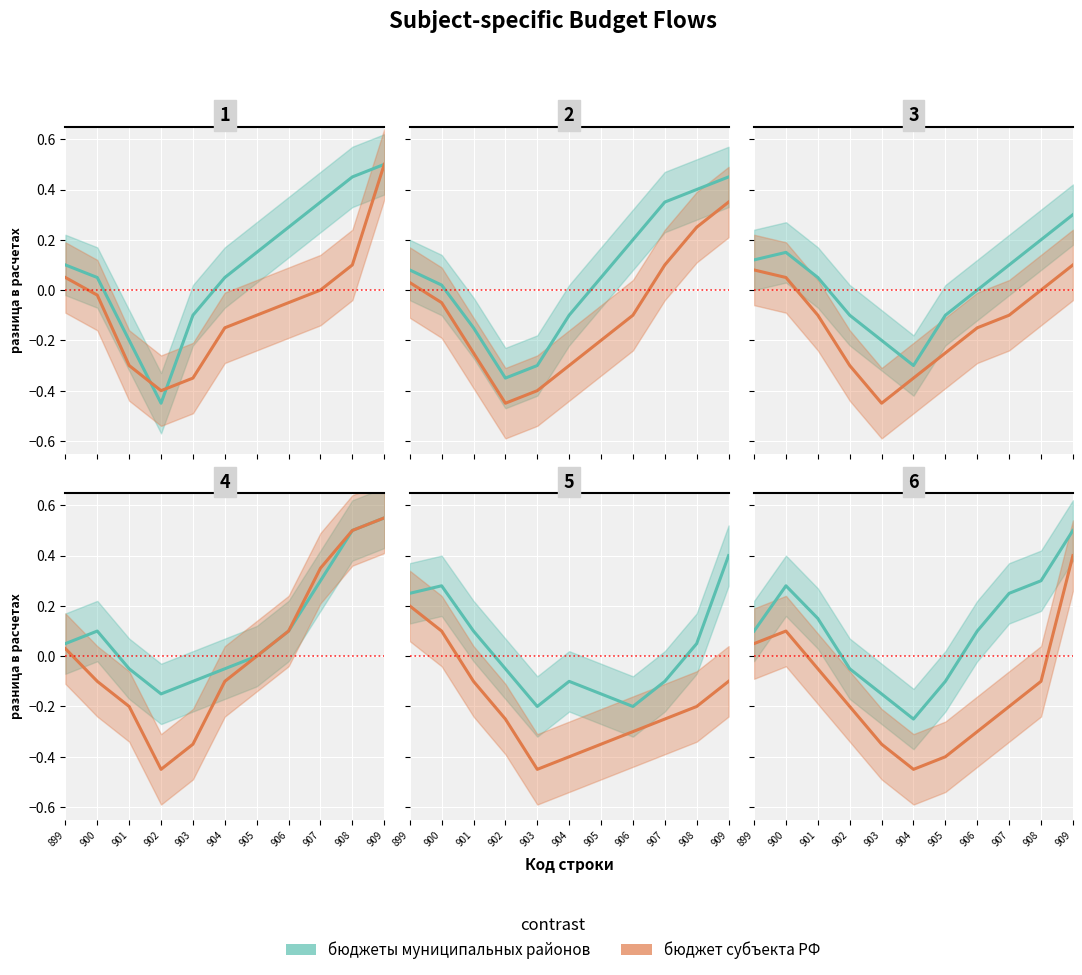

Where does the бюджет субъекта РФ series first go above 0?

899